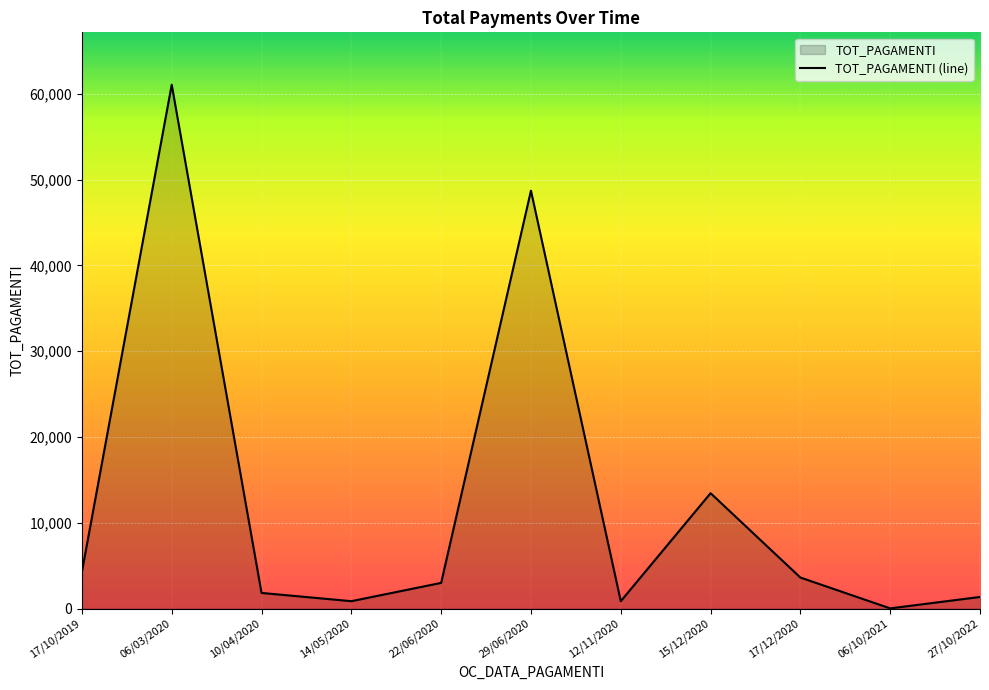

What is the average value?

12642.7